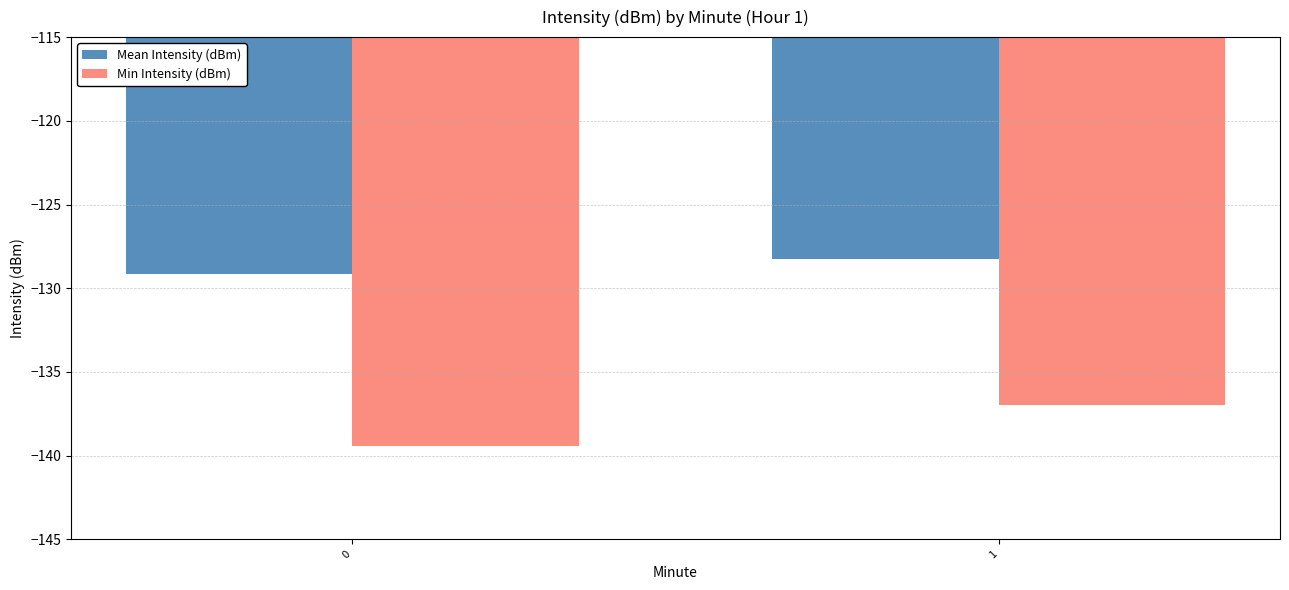

Reading left to right, transcribe all the data shown in this chart.

Mean Intensity (dBm): -129.2	-128.3
Min Intensity (dBm): -139.4	-137.0